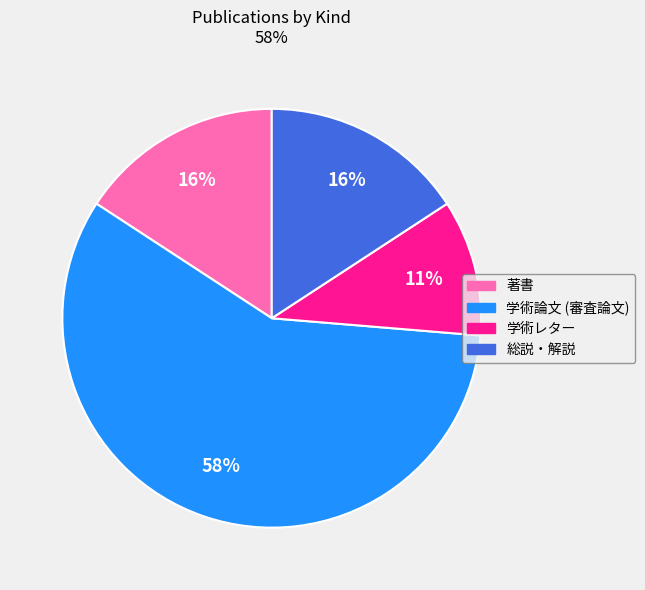

Between 著書 and 学術論文 (審査論文), which is larger?

学術論文 (審査論文)